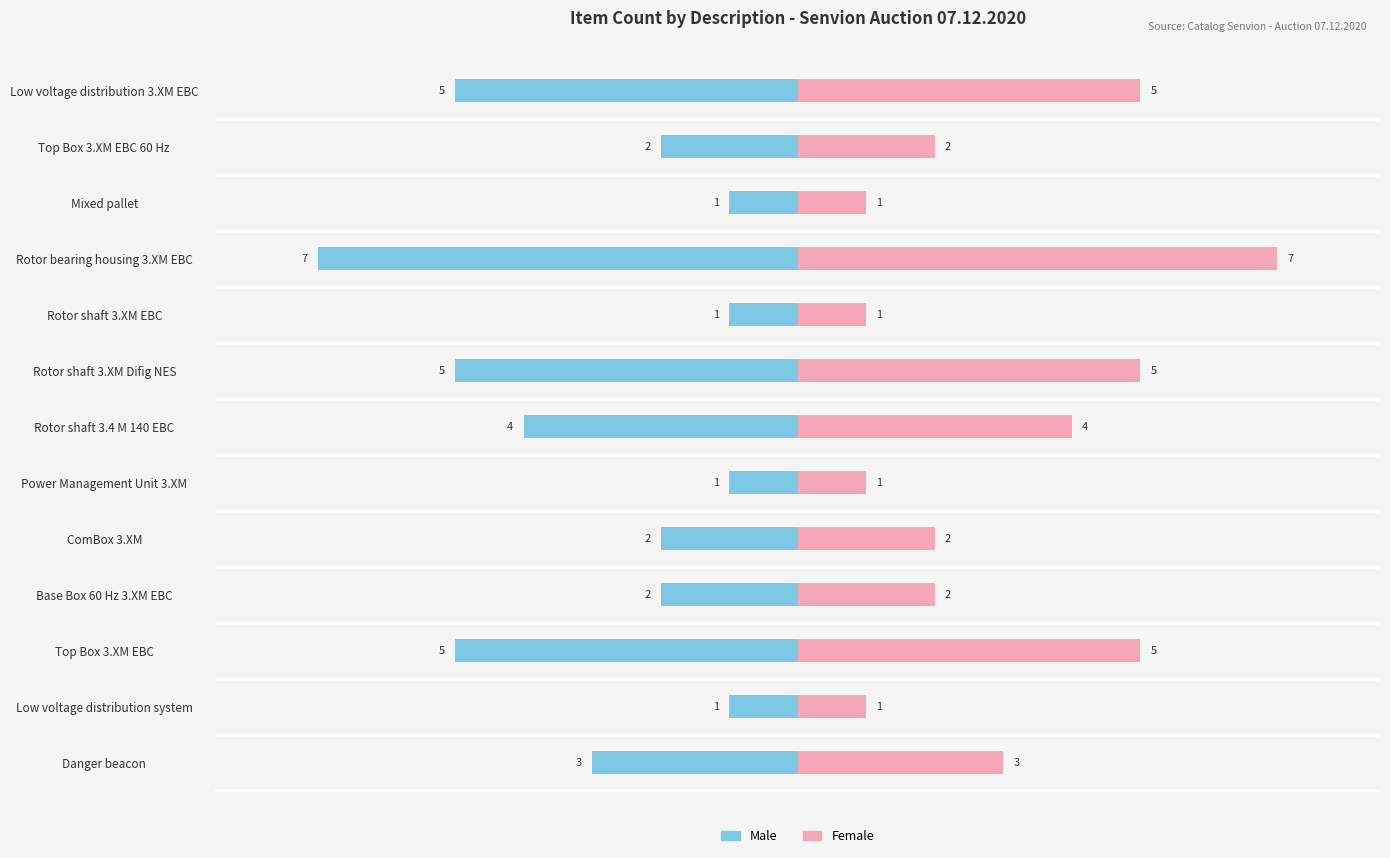

At how many categories does at least one series exceed 0?

13